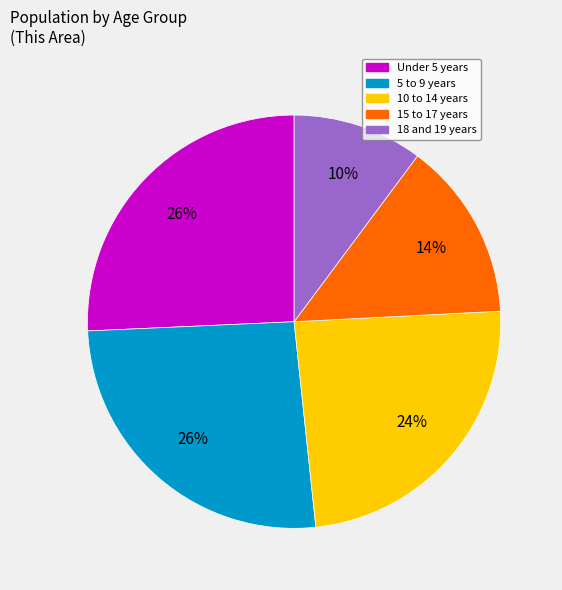

How many segments does this pie chart have?

5